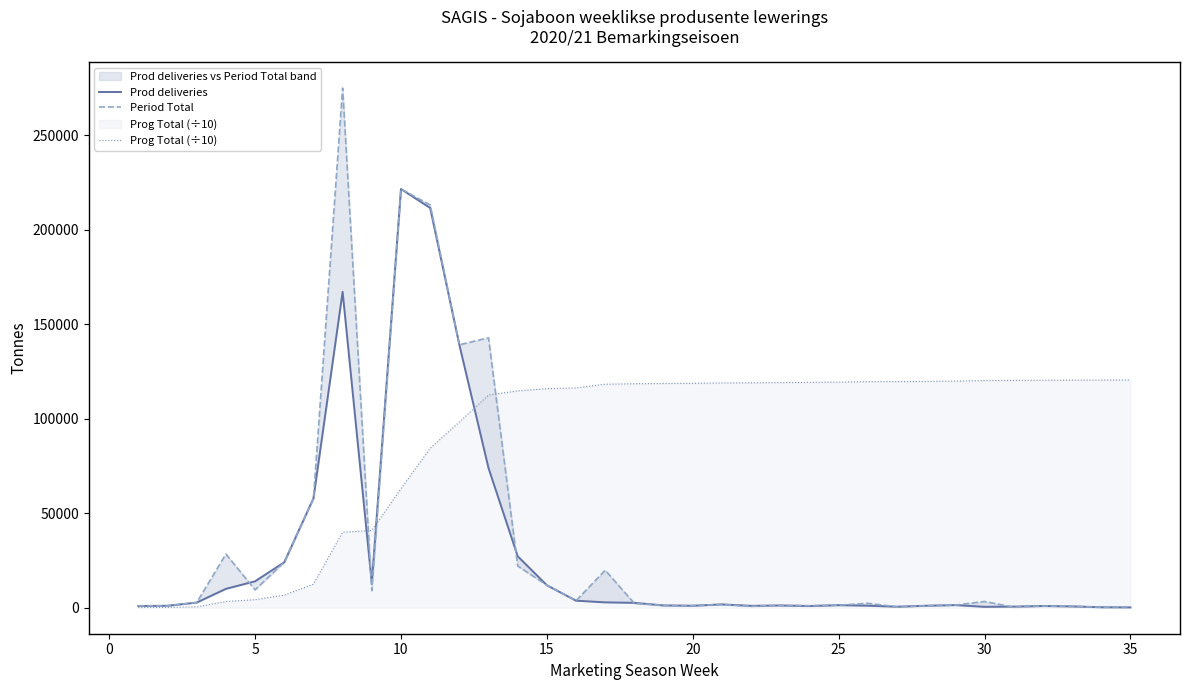

What is the value of the Period Total point at the 29th from the left?

1413.0